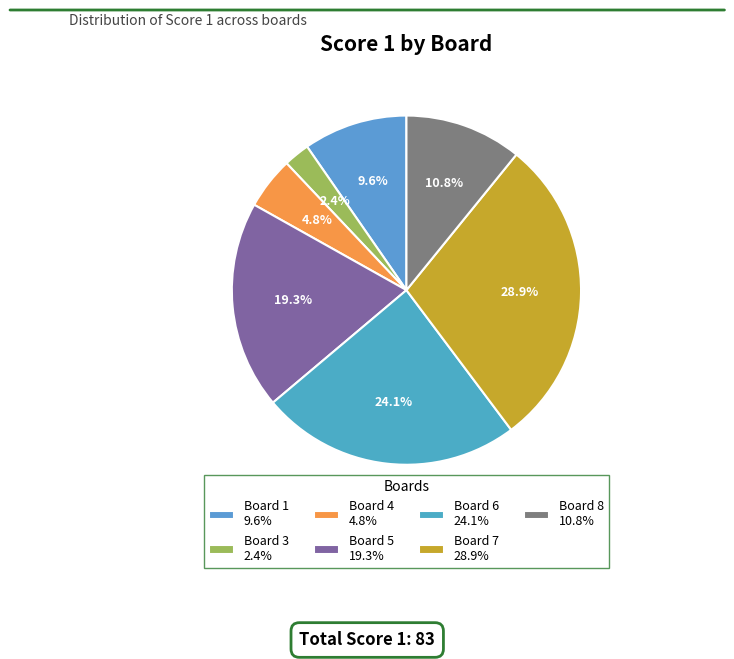

To the nearest percent, what is the average slice percentage?

14%